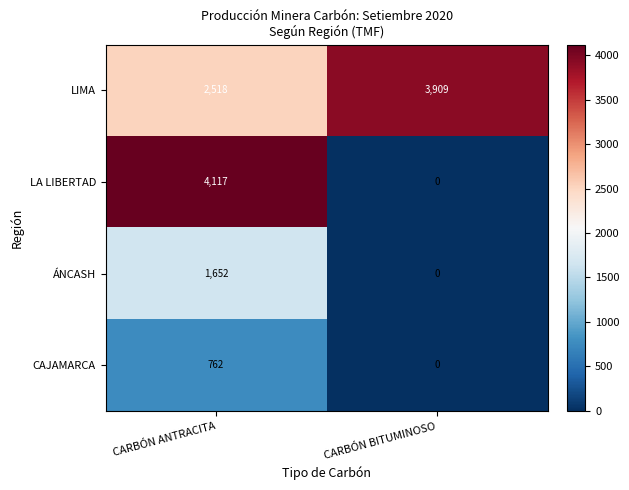

Is it true that LIMA equals 3954 at CARBÓN ANTRACITA?

False